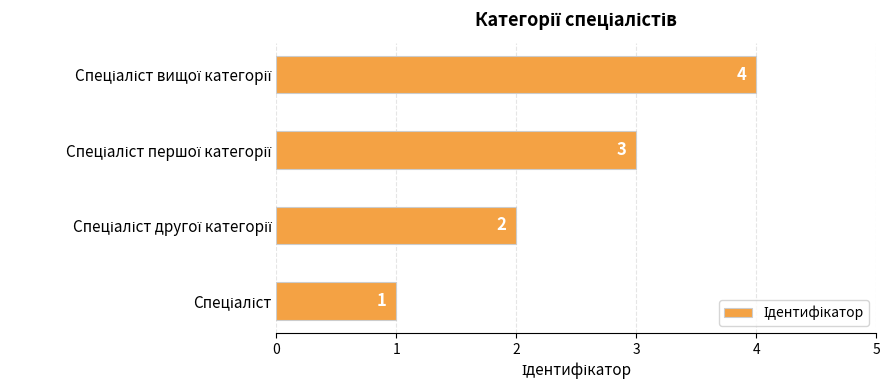

How many values are between 2 and 4?

3